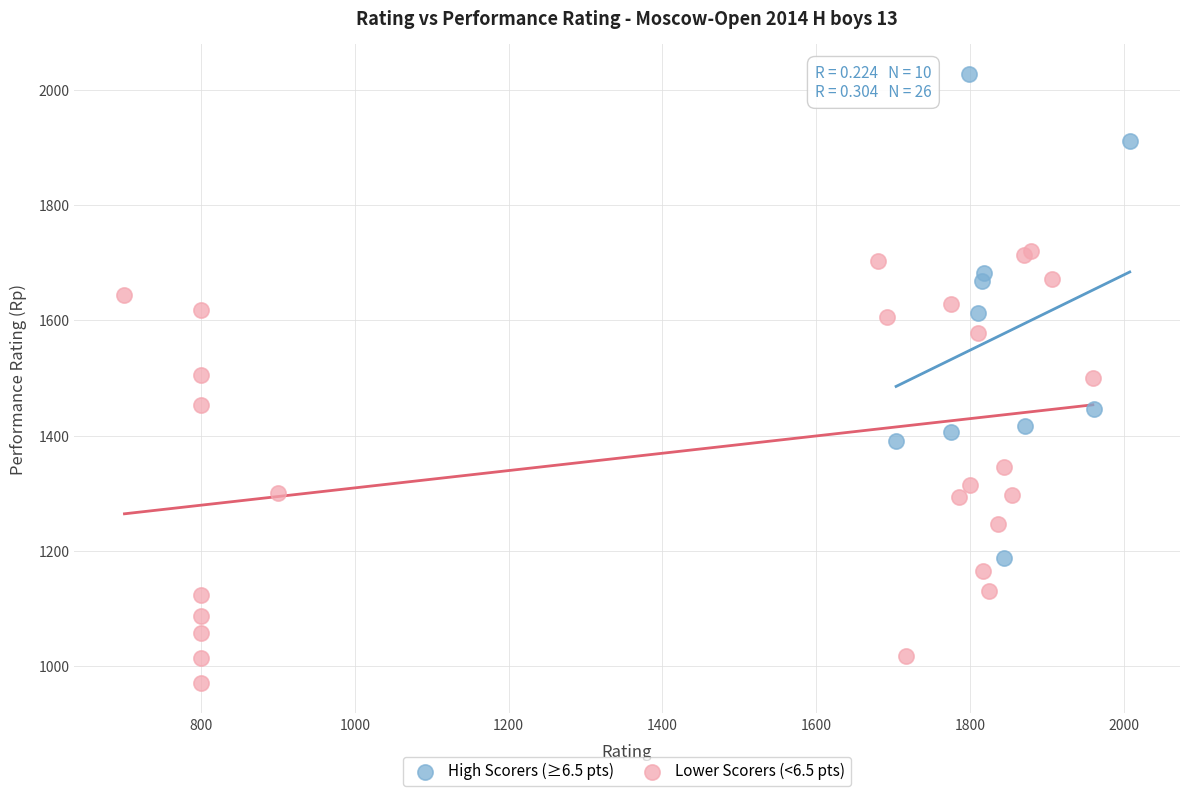

Which series contains the lowest Y value?

Lower Scorers (<6.5 pts)